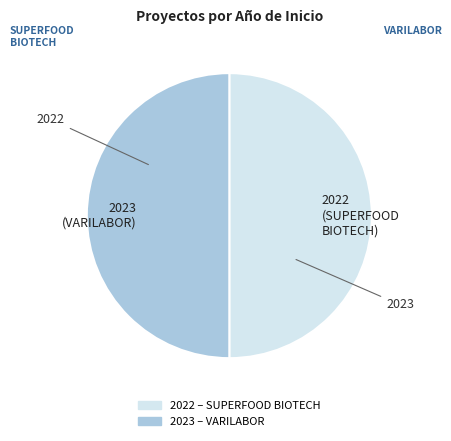

True or false: 2023 accounts for 63% of the total.

False